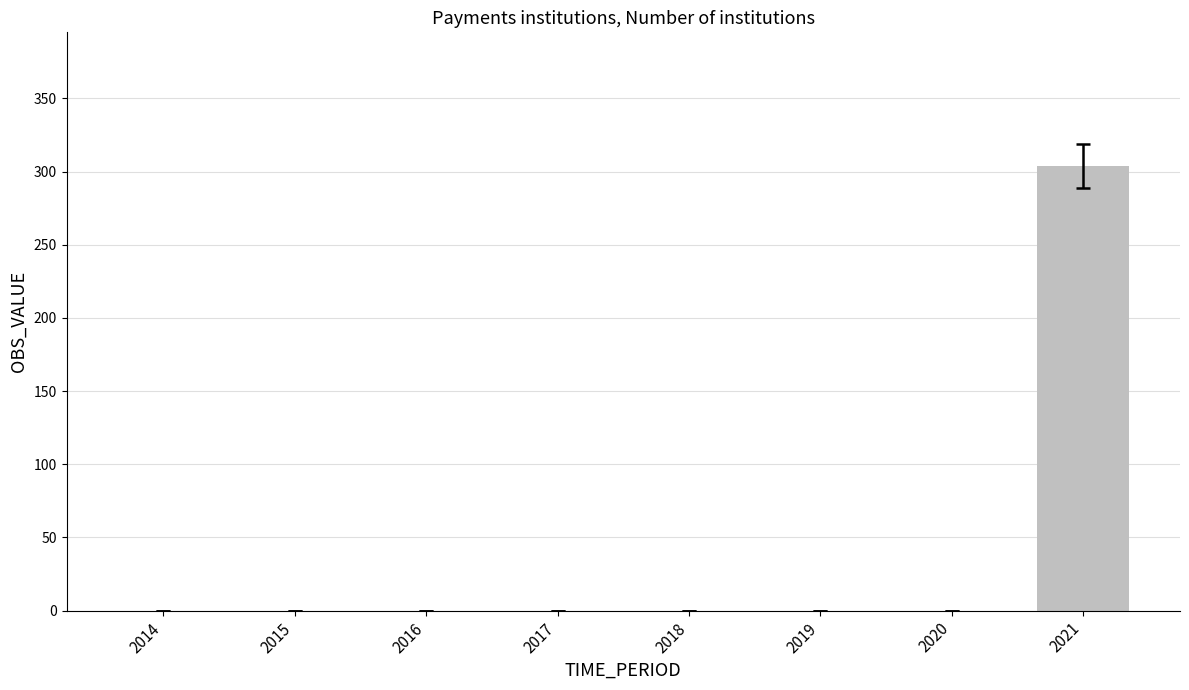

How many categories are shown in the chart?

8